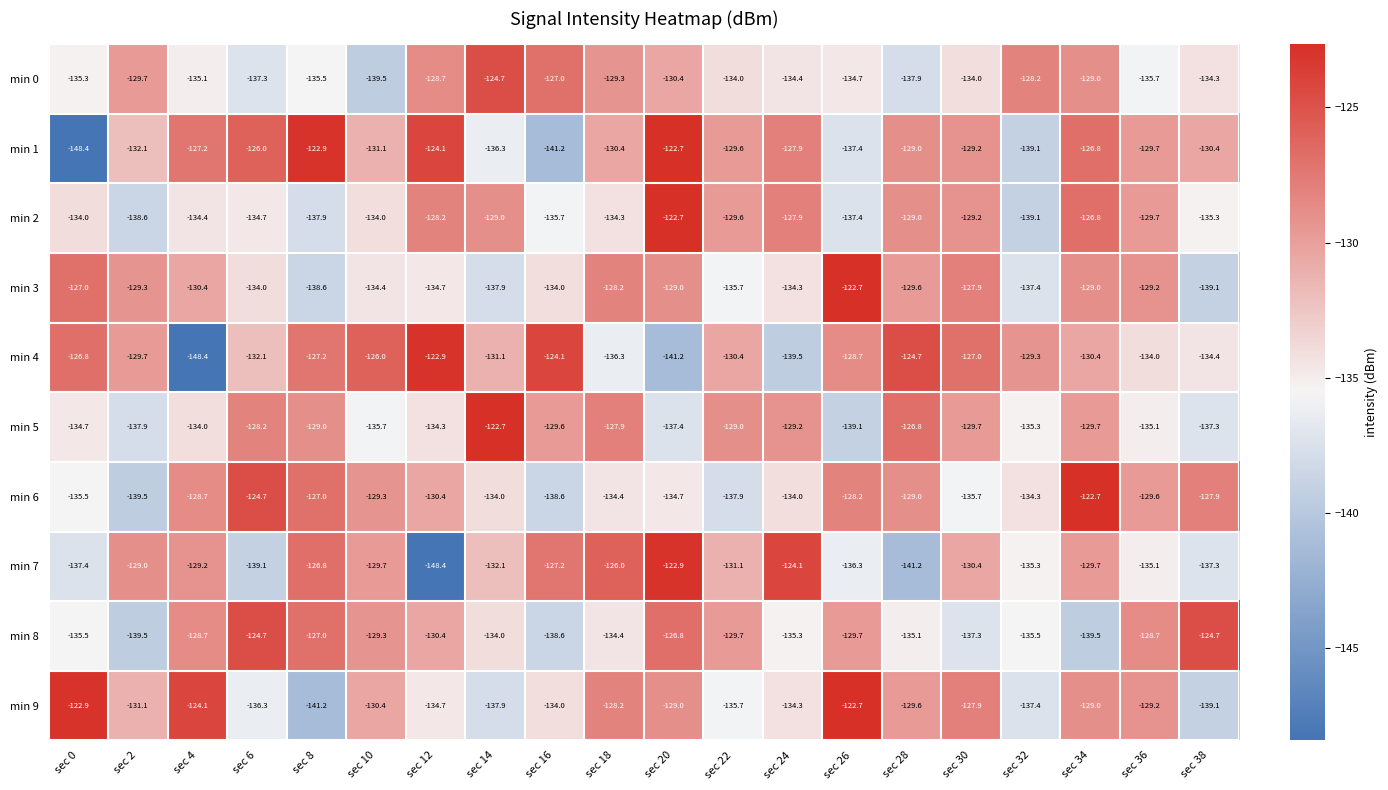

At which label does min 0 reach its peak?

sec 14